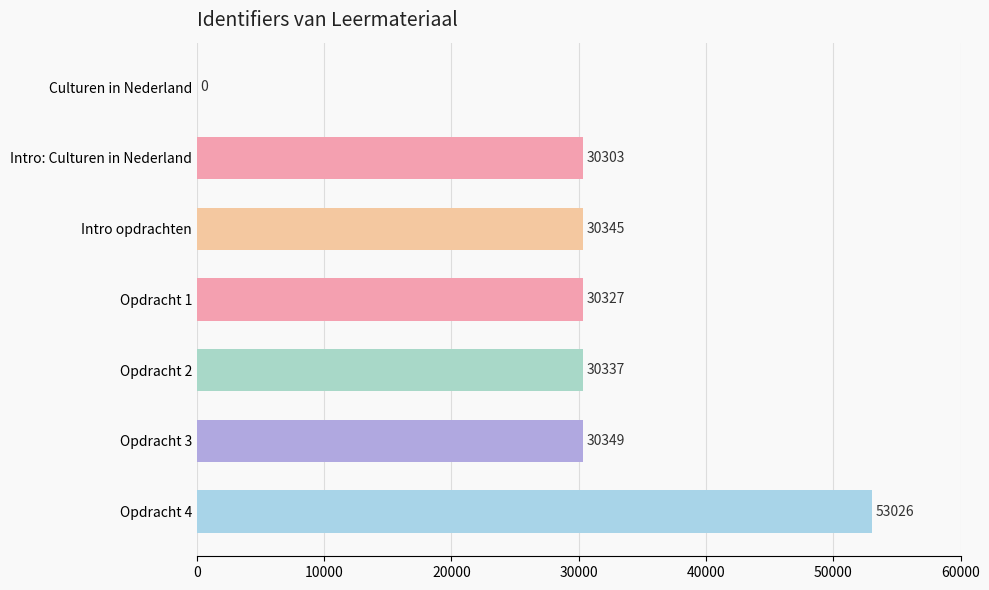

Reading top to bottom, extract all data points from this chart.

Culturen in Nederland=0	Intro: Culturen in Nederland=30303	Intro opdrachten=30345	Opdracht 1=30327	Opdracht 2=30337	Opdracht 3=30349	Opdracht 4=53026